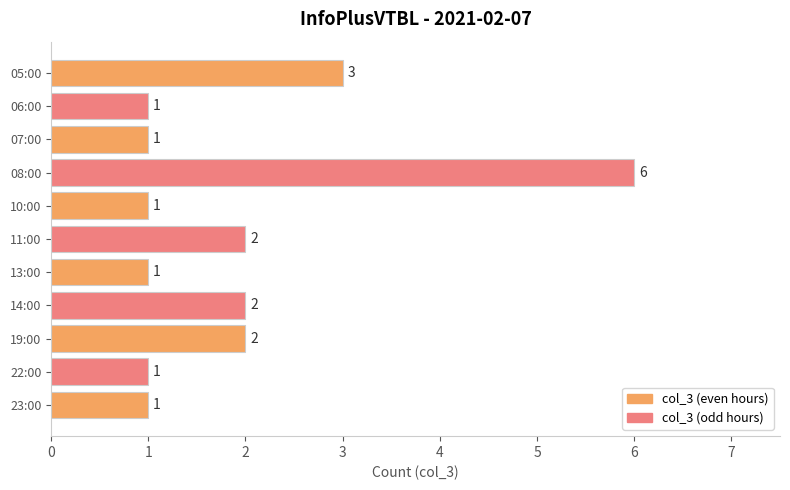

Reading top to bottom, extract all data points from this chart.

05:00=3	06:00=1	07:00=1	08:00=6	10:00=1	11:00=2	13:00=1	14:00=2	19:00=2	22:00=1	23:00=1